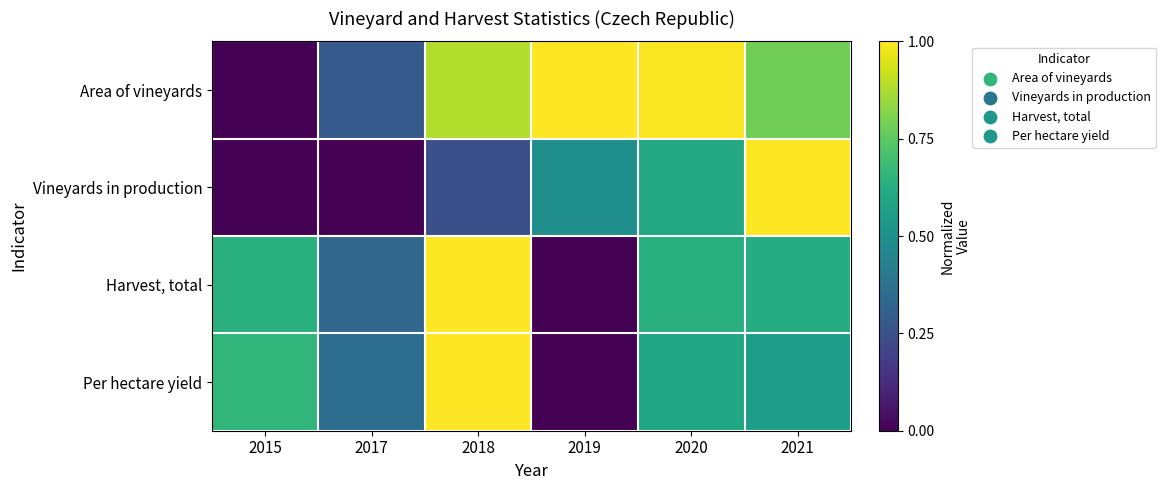

Which series has the widest spread of values?

Area of vineyards